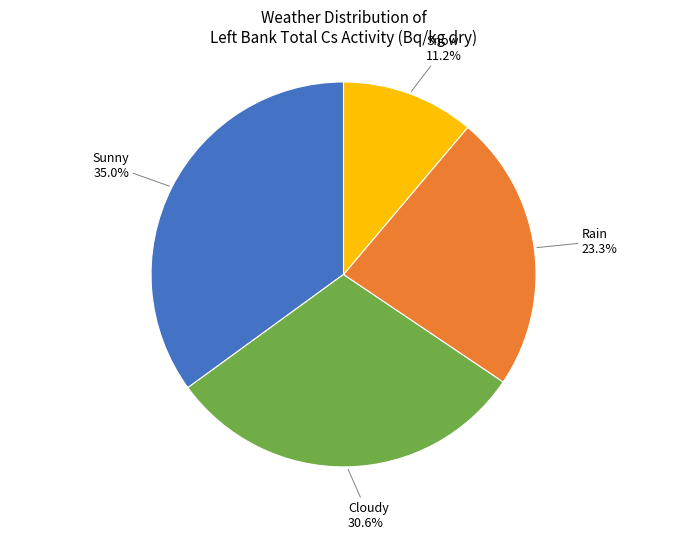

Is there any slice that represents more than half of the pie?

No